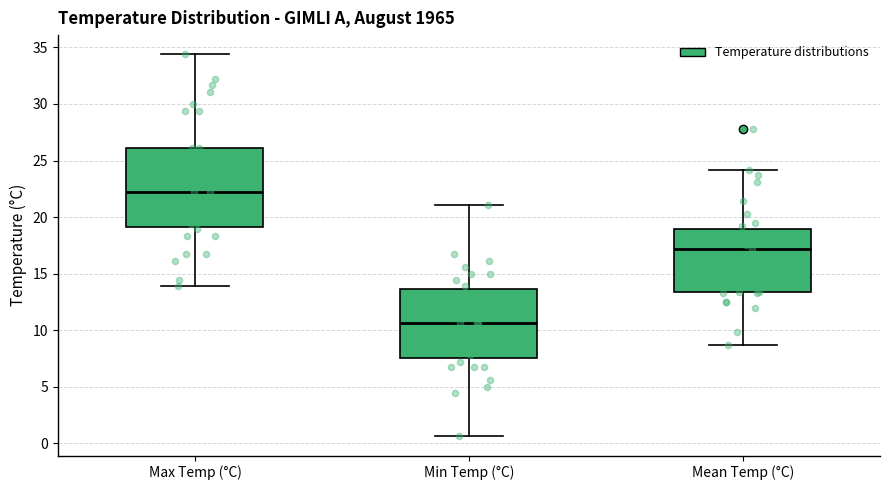

Reading left to right, read every box against the y-axis: the position of its median line, the range the box covers, and the ends of its whiskers. The values are not printed on the chart, so give them approximately, as read against the axis.

Max Temp (°C): median 22.0, box 19.0 to 26.0, whiskers 14.0 to 34.5
Min Temp (°C): median 10.5, box 7.5 to 13.5, whiskers 0.5 to 21.0
Mean Temp (°C): median 17.0, box 13.5 to 19.0, whiskers 8.5 to 24.0